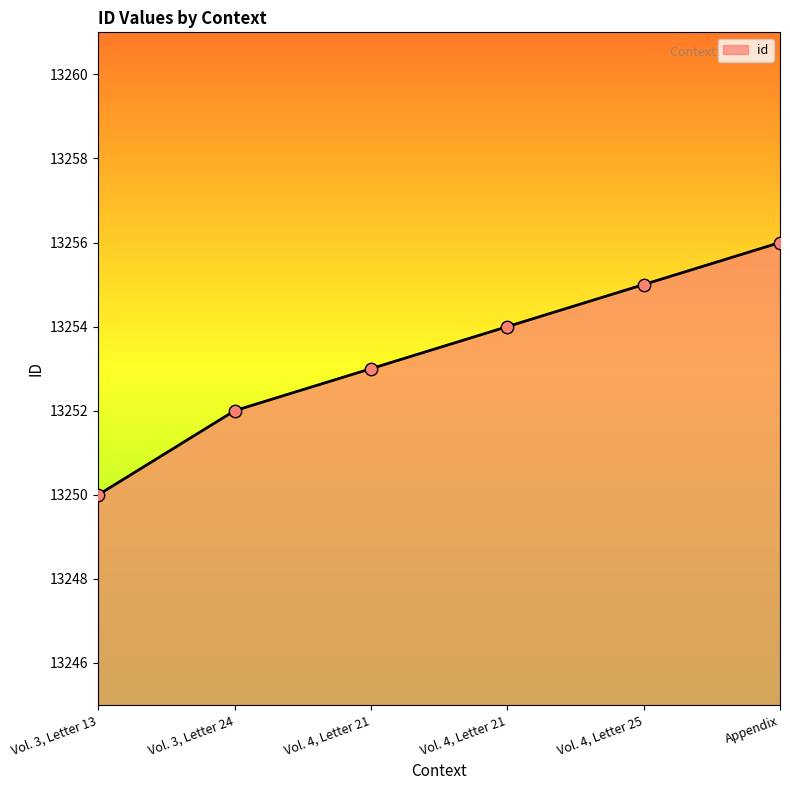

How many lines are shown in the chart?

1